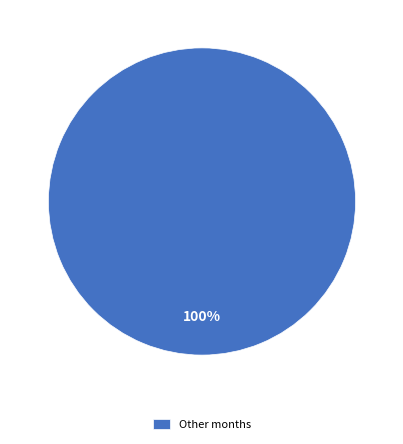

Rank the categories by value from highest to lowest.

Other months